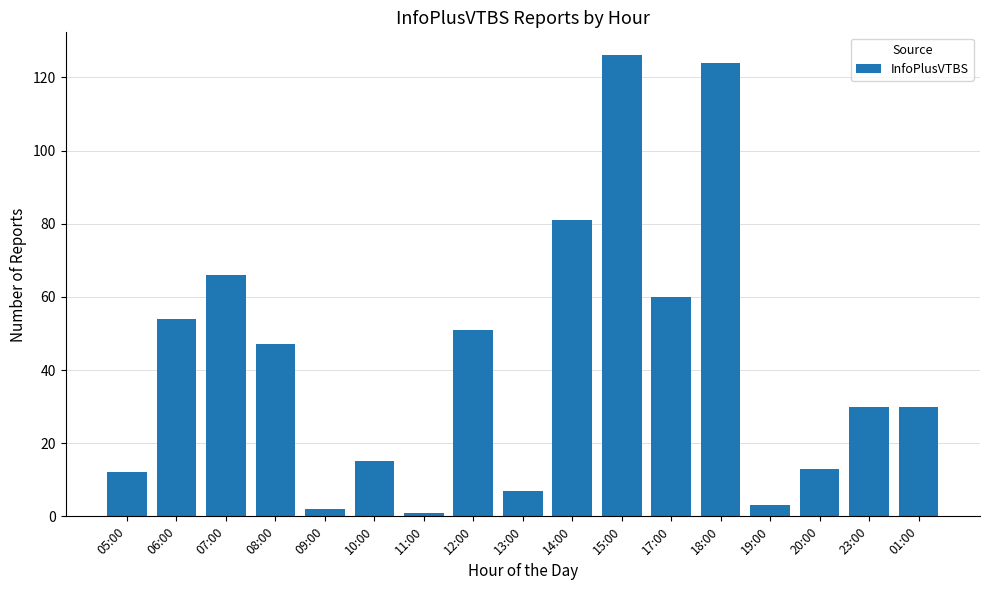

What is the change in value from 12:00 to 23:00?

-21